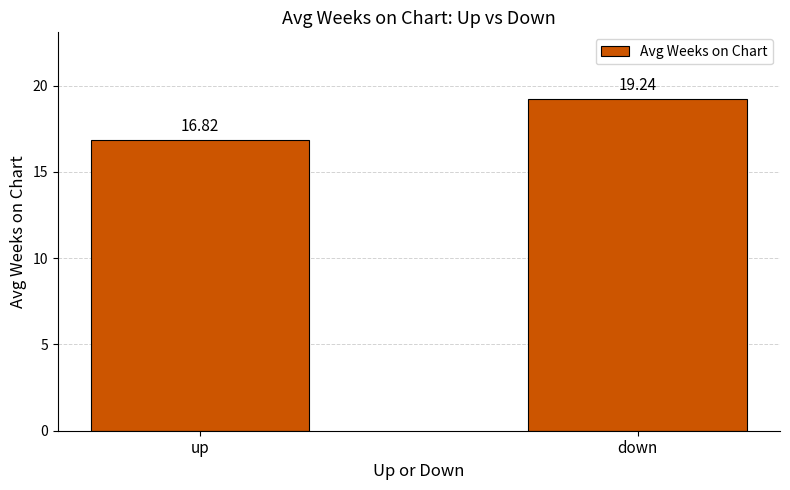

Reading right to left, transcribe all the data shown in this chart.

19.2	16.8